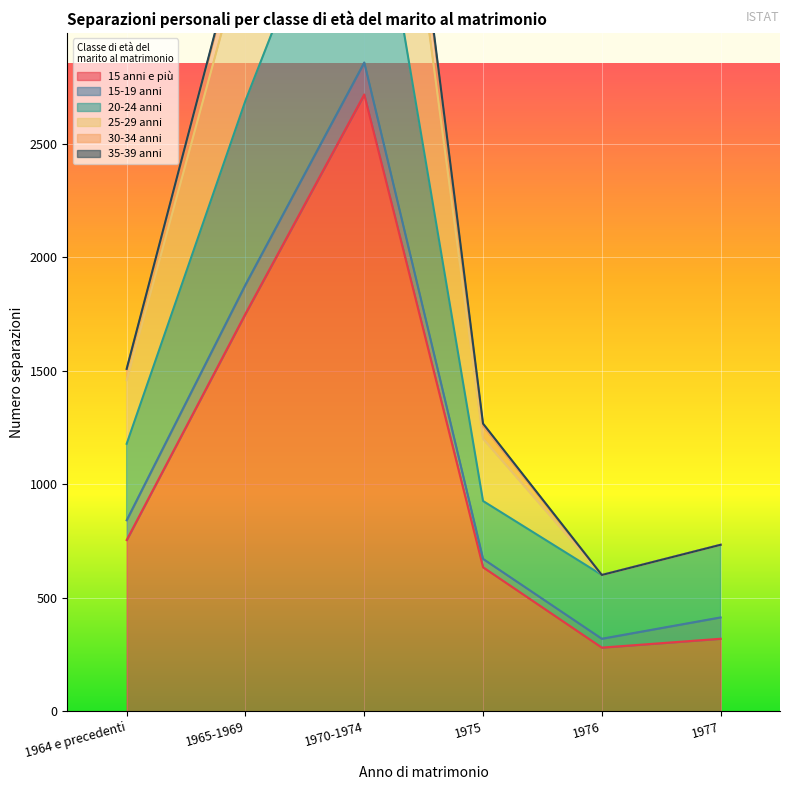

The 15 anni e più series shows 81 at 1977. True or false?

False